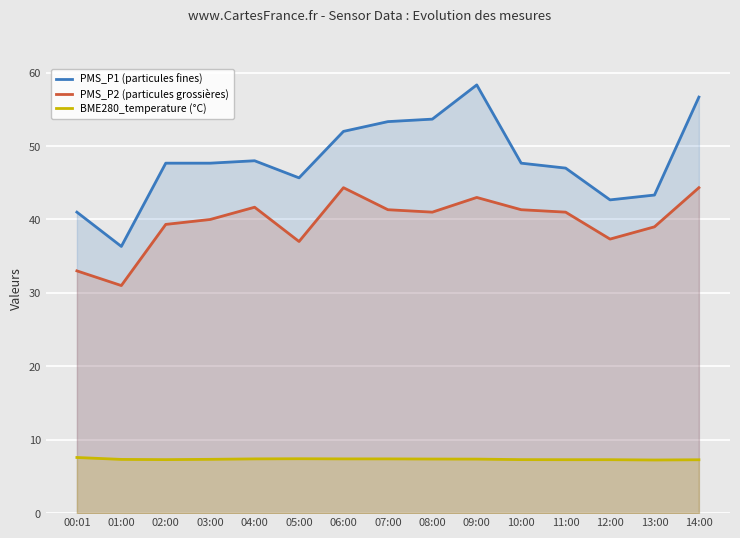

What are all the series names shown in the legend?

PMS_P1 (particules fines), PMS_P2 (particules grossières), BME280_temperature (°C)